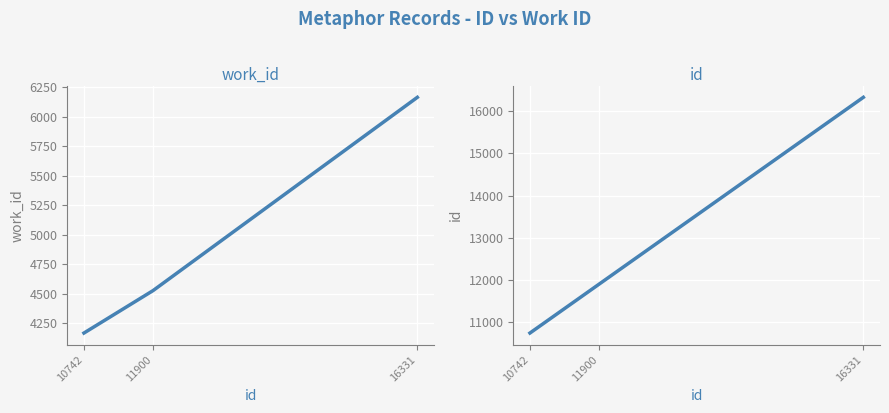

At which category is the sum across all series the highest?

16331